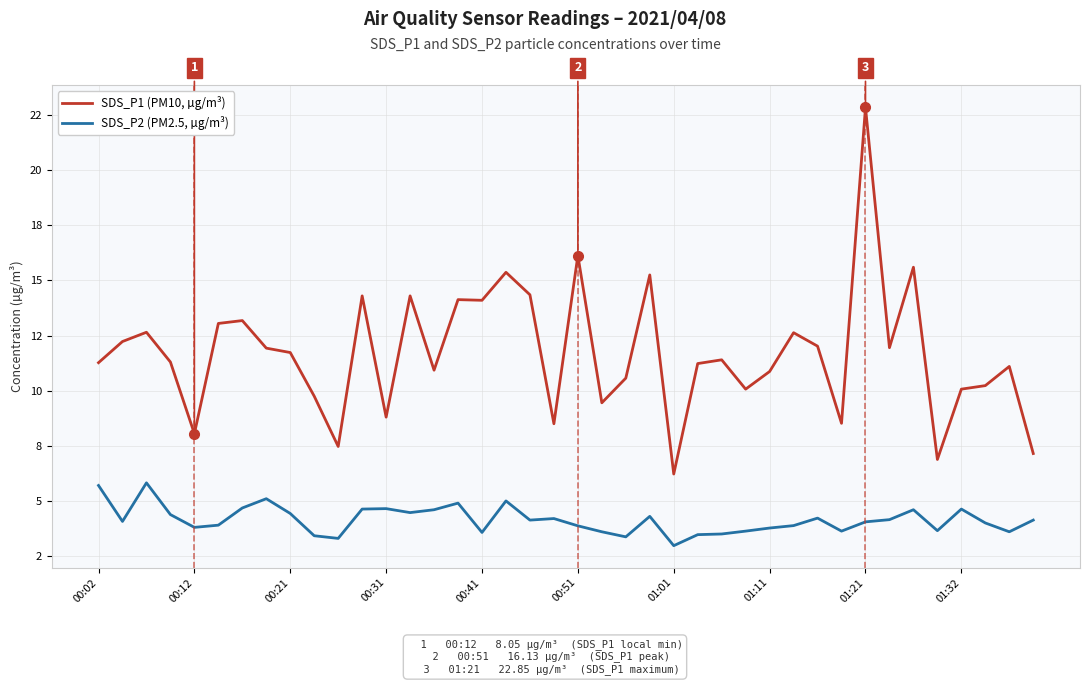

In SDS_P1 (PM10, µg/m³), how many points are higher than both neighbors (excluding endpoints)?

13